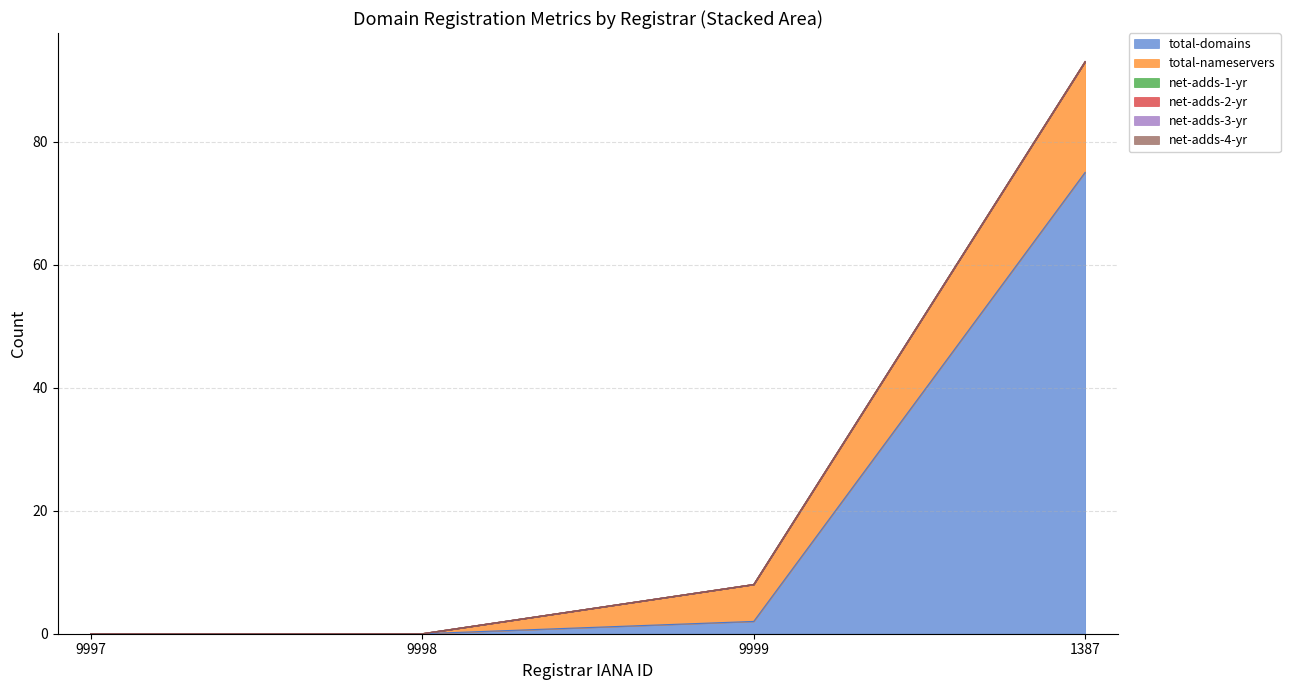

Rank the series at 9997 from highest to lowest value.

total-domains, total-nameservers, net-adds-1-yr, net-adds-2-yr, net-adds-3-yr, net-adds-4-yr